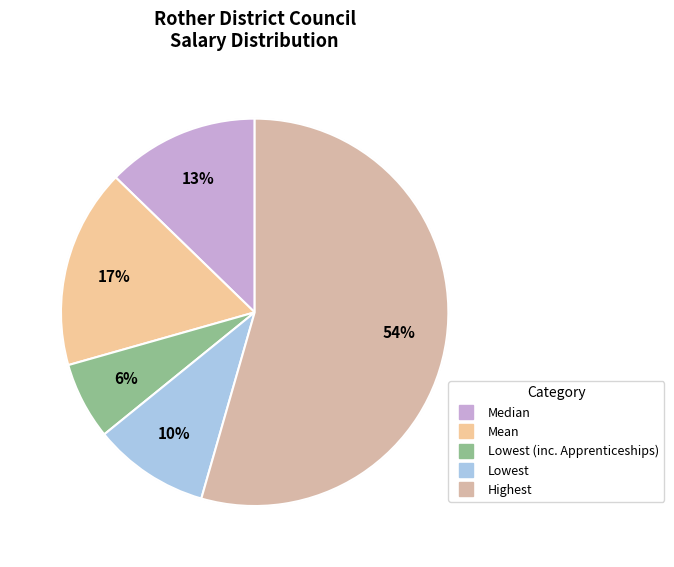

How many segments does this pie chart have?

5